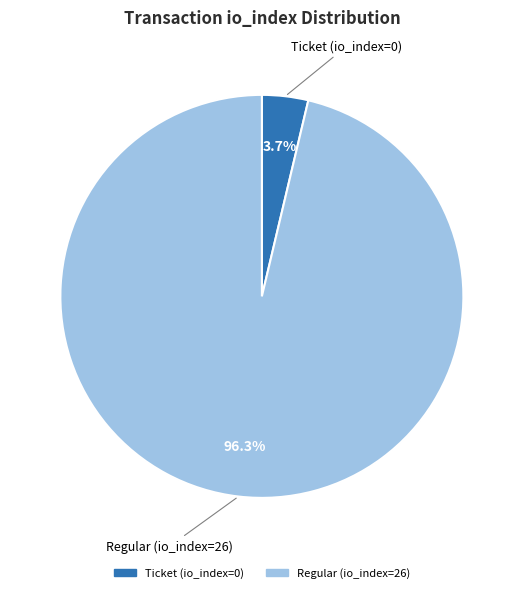

What is the ratio of the value at Regular (io_index=26) to the value at Ticket (io_index=0)?

26.0